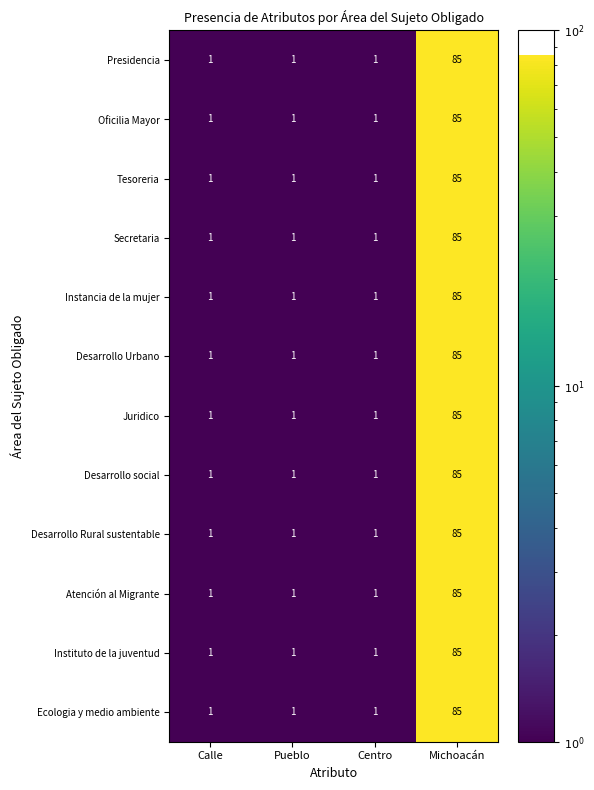

The Secretaria series shows 2 at Centro. True or false?

False